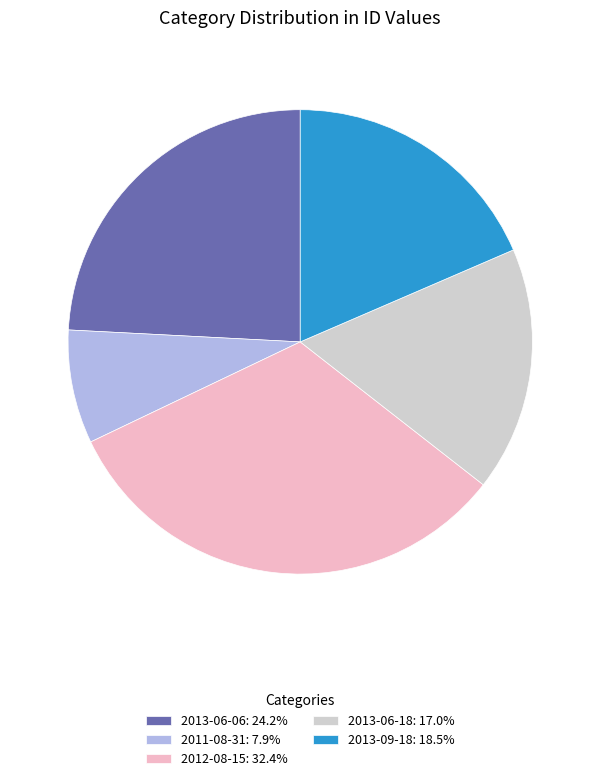

How many slices are in this pie chart?

5